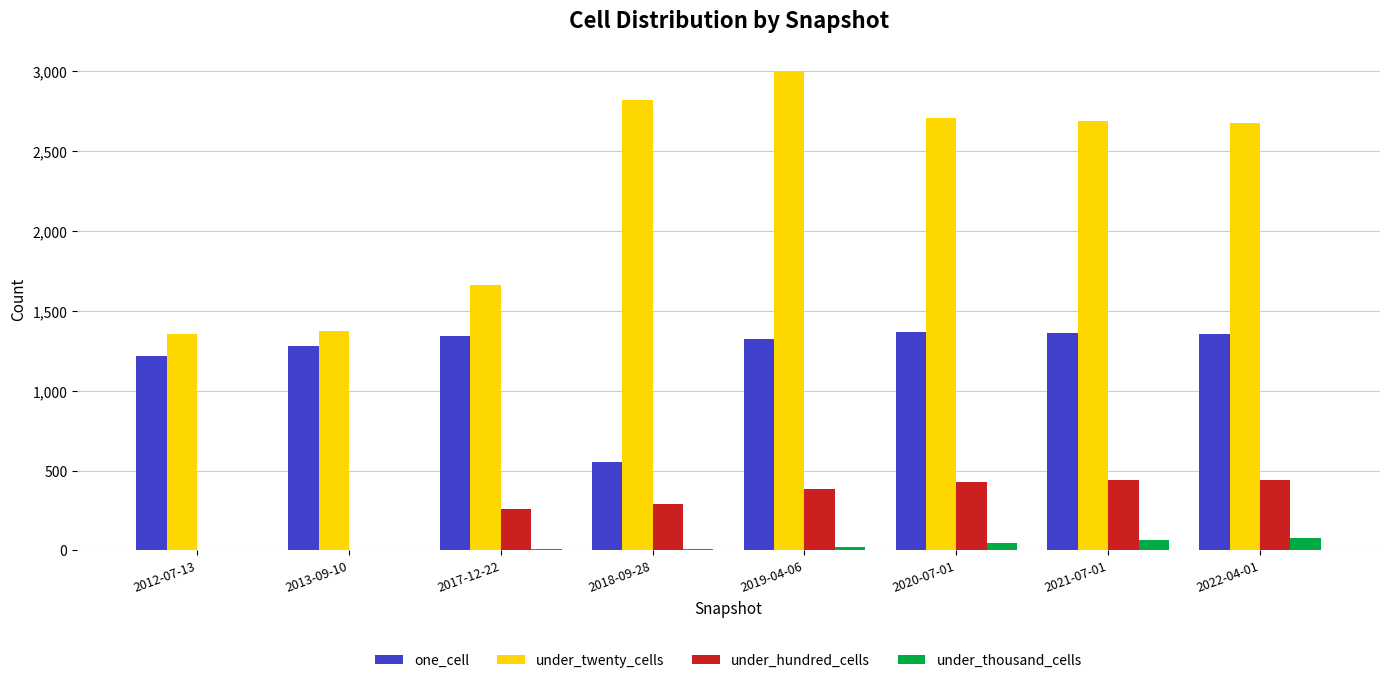

What is the greatest value displayed?

3004